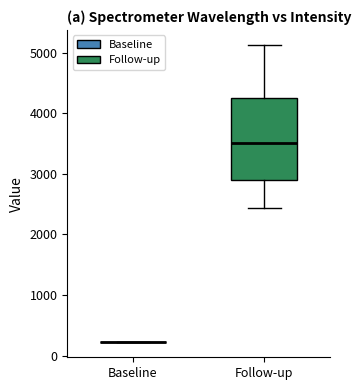

Where does the lower whisker of the box for Follow-up end on the y-axis? The values are not printed on the chart, so give them approximately, as read against the axis.

2400